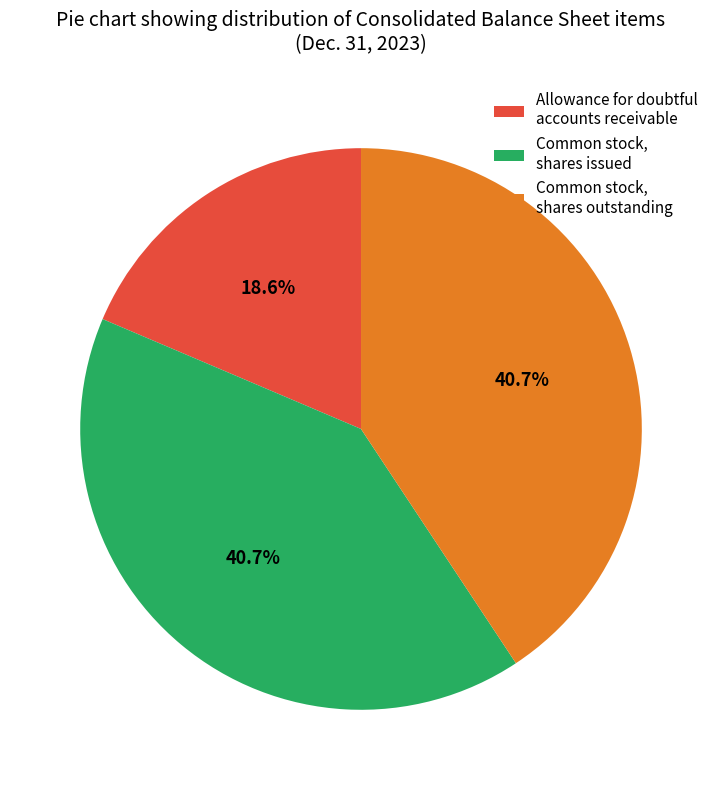

Which category has the smallest portion of the pie?

Allowance for doubtful accounts receivable